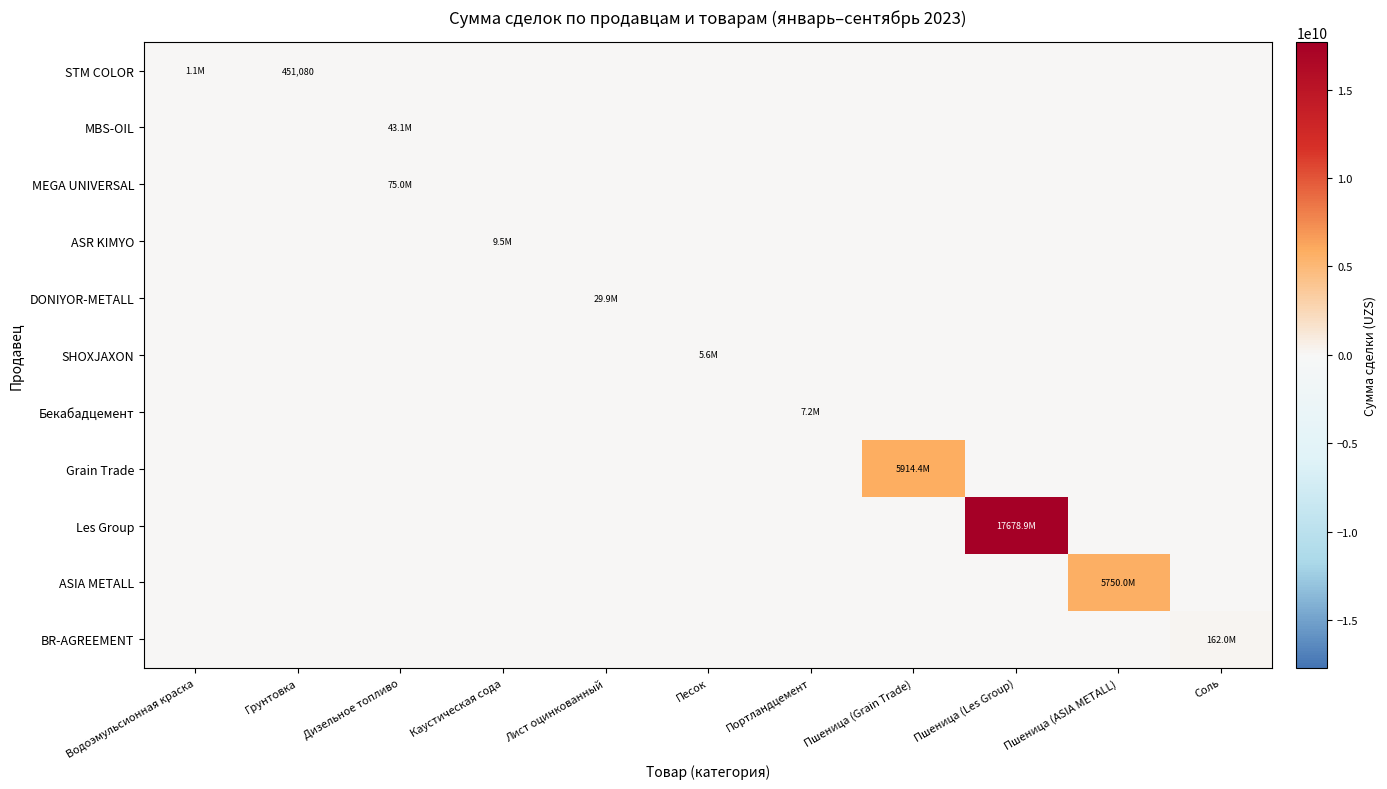

Where is Grain Trade nearest to the value 2957209313?

Водоэмульсионная краска